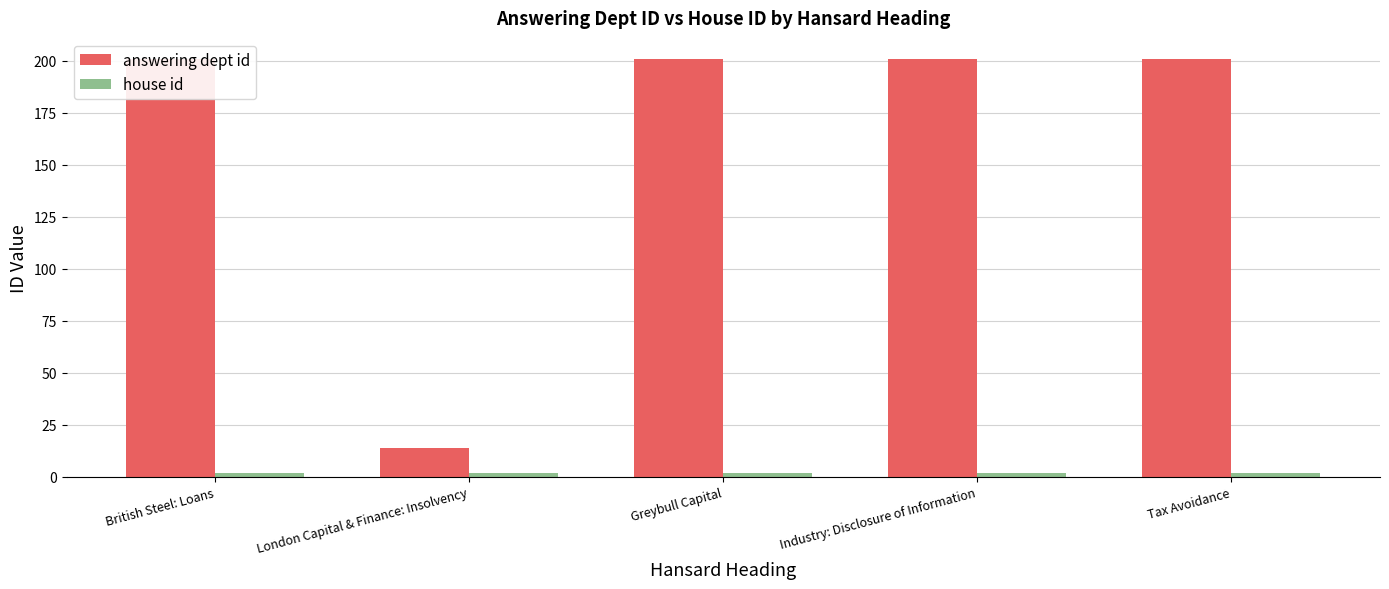

Reading left to right, what are all the values shown in this chart?

answering dept id: 201	14	201	201	201
house id: 2	2	2	2	2